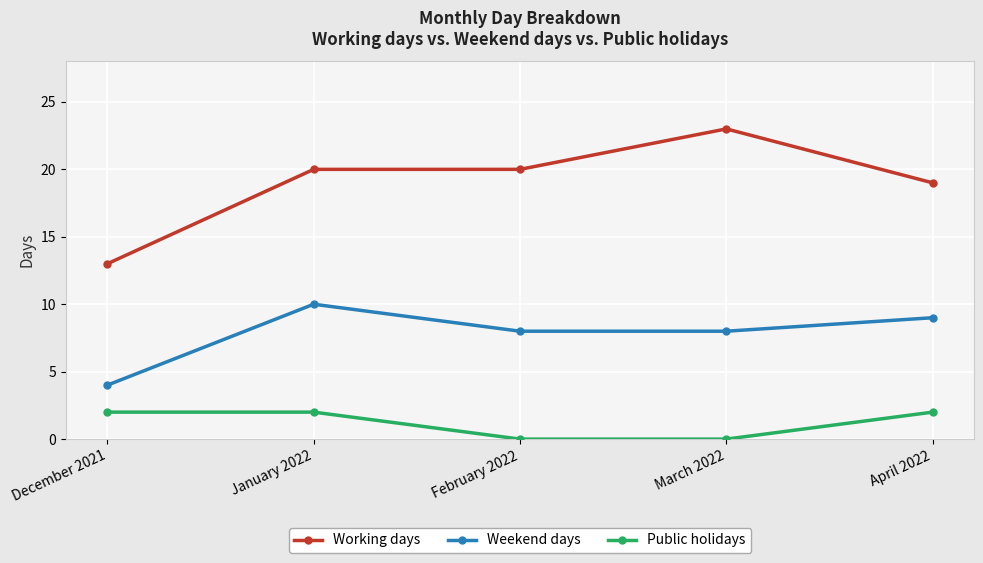

Which series has the widest spread of values?

Working days